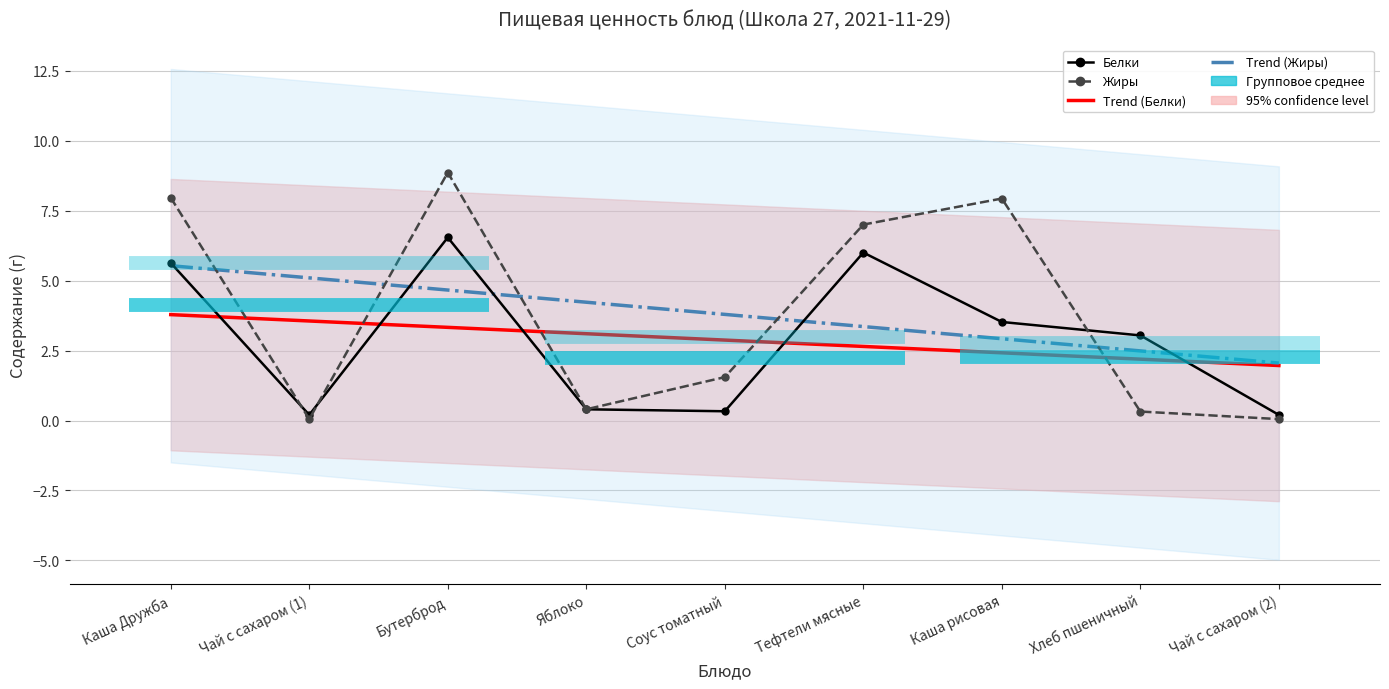

The value of Жиры at Чай с сахаром (1) is 0.1. True or false?

False